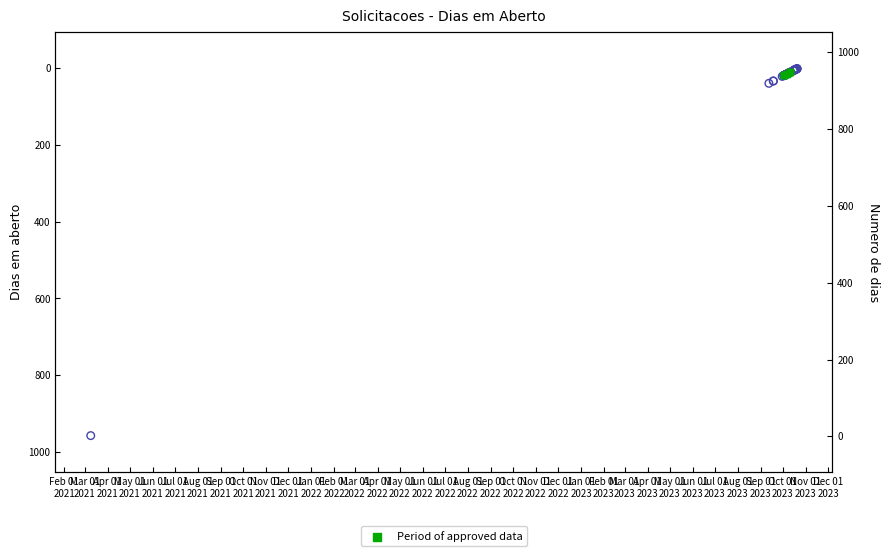

Which has a higher value, Oct 01
2021 or Jul 01
2021?

Jul 01
2021